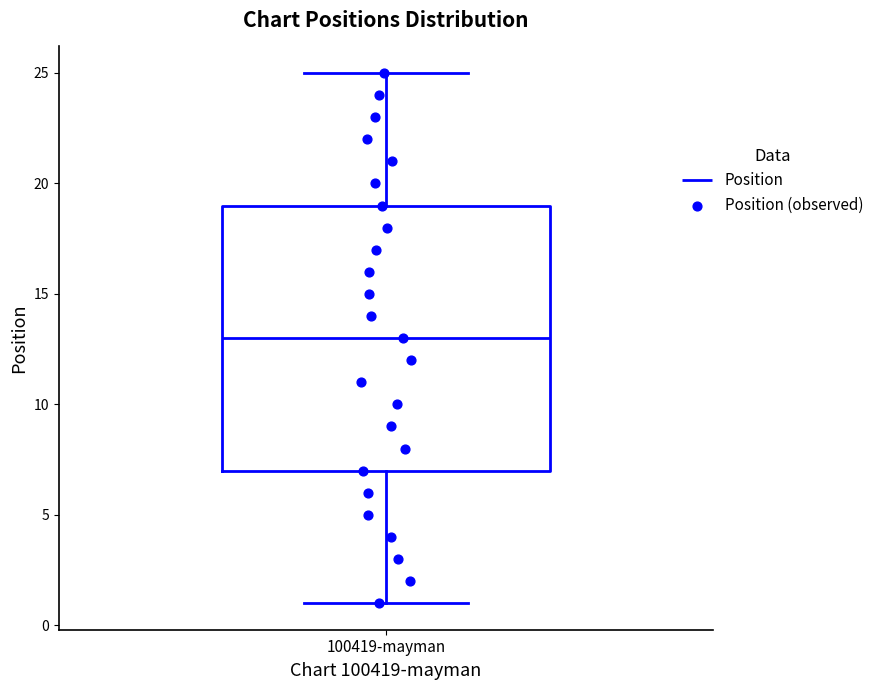

Transcribe this box plot: give where the median line is, the range the box spans, and where the two whiskers end, as read against the y-axis. The values are not printed on the chart, so give them approximately, as read against the axis.

median 13, box 7 to 19, whiskers 1 to 25